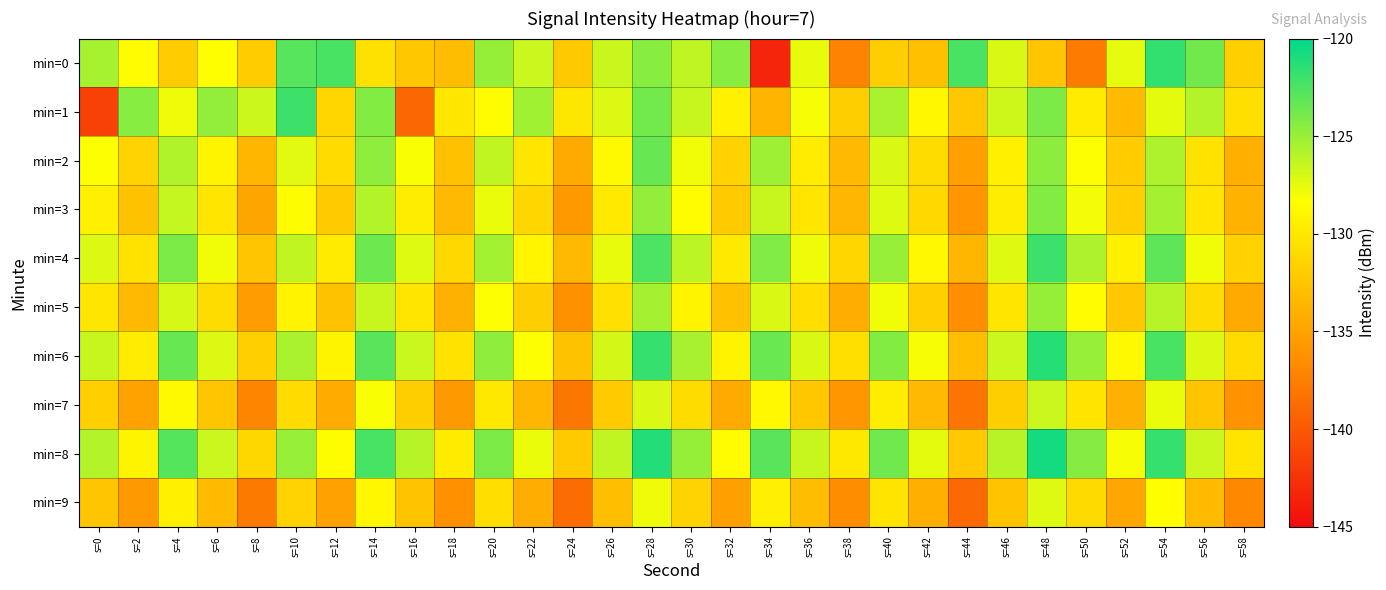

Rank the series by their maximum value, from lowest to highest.

min=9, min=7, min=5, min=3, min=2, min=1, min=4, min=0, min=6, min=8